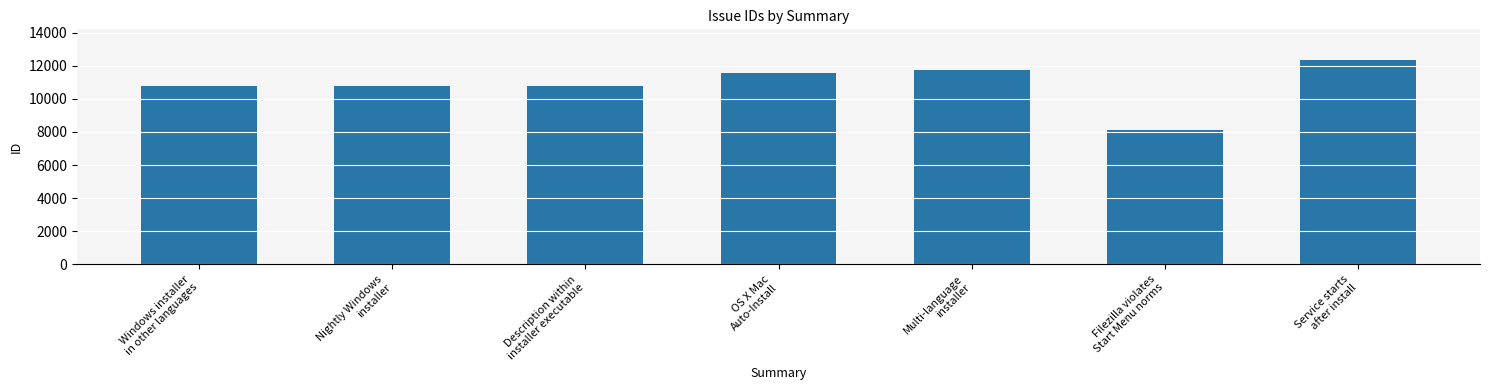

True or false: the data shows 8109 at Filezilla violates
Start Menu norms.

True